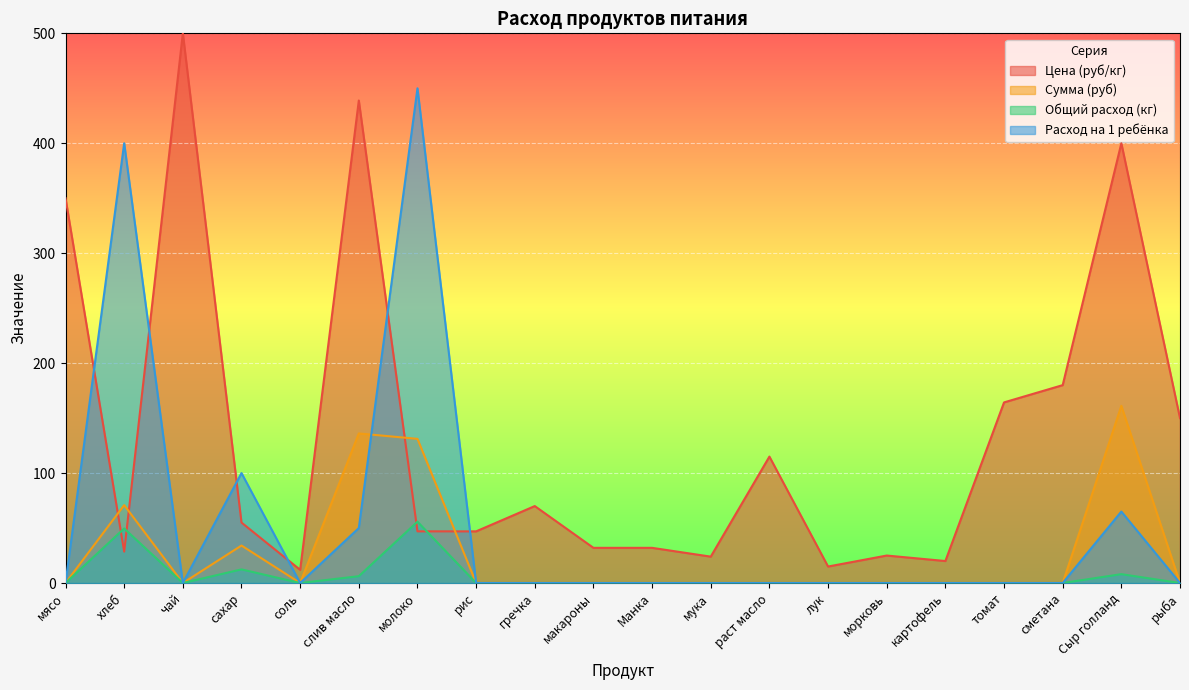

What is the sum of all Общий расход (кг) values?

132.1